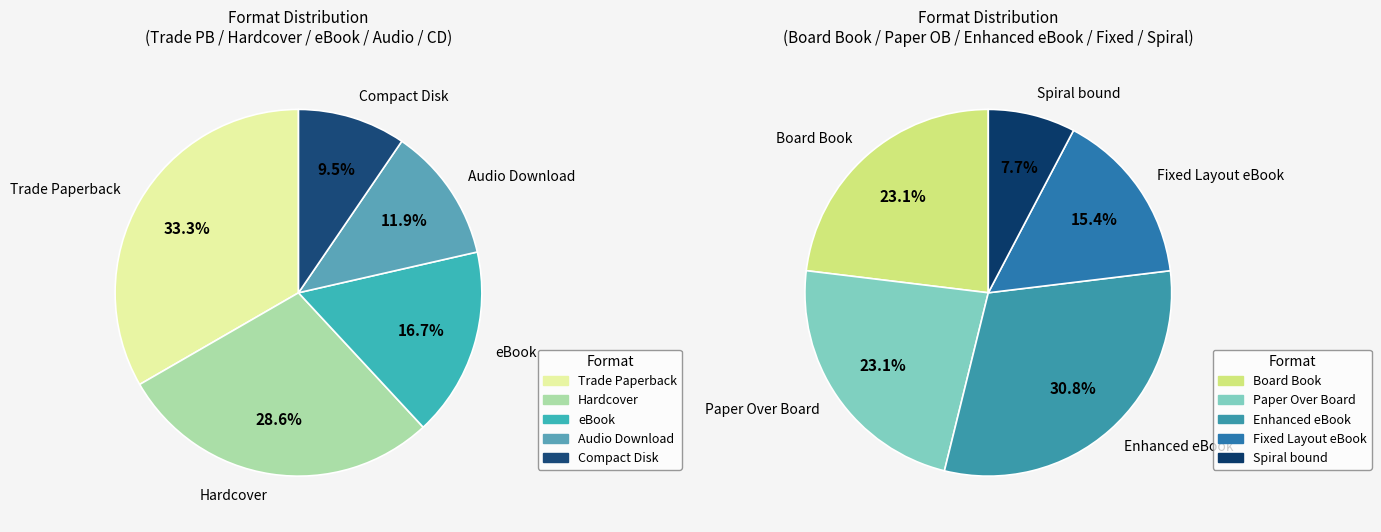

Which slice is the smallest?

Spiral bound